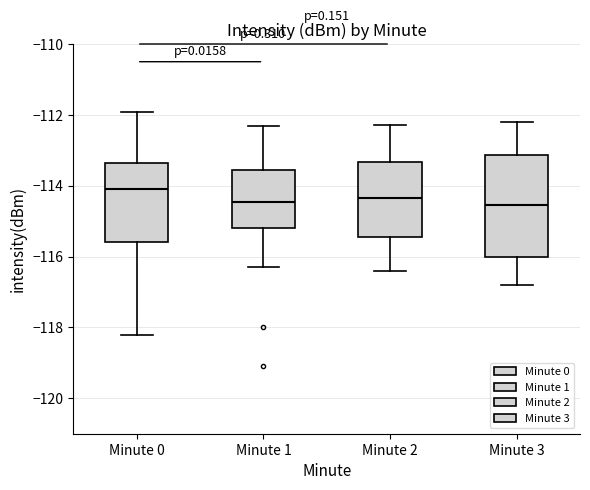

Reading left to right, transcribe this box plot: for each box, give where its median line is, the range the box spans, and where its two whiskers end, as read against the y-axis. The values are not printed on the chart, so give them approximately, as read against the axis.

Minute 0: median -114.0, box -115.6 to -113.4, whiskers -118.2 to -112.0
Minute 1: median -114.4, box -115.2 to -113.6, whiskers -116.2 to -112.4
Minute 2: median -114.4, box -115.4 to -113.4, whiskers -116.4 to -112.2
Minute 3: median -114.6, box -116.0 to -113.2, whiskers -116.8 to -112.2